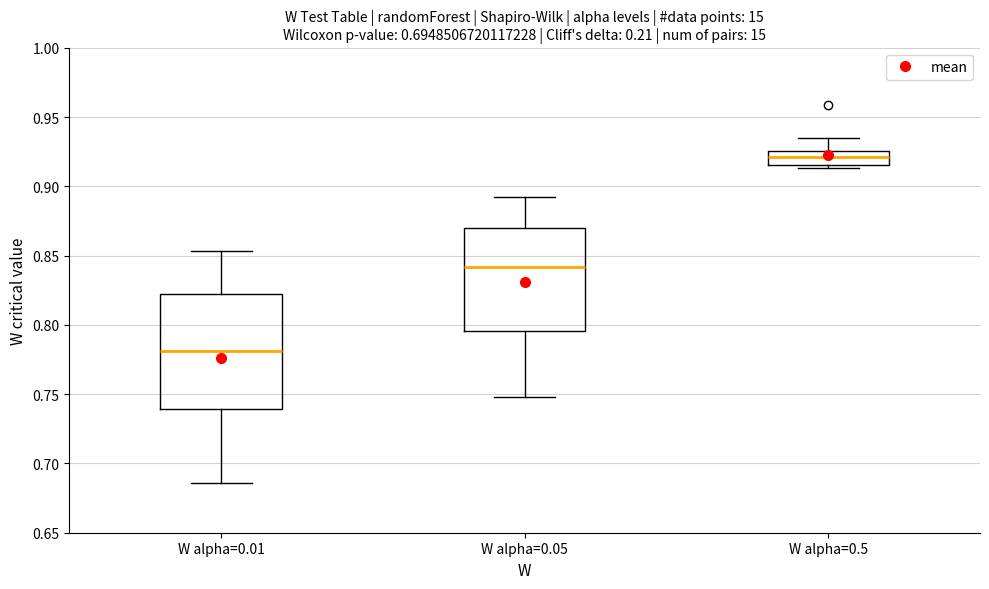

Which box is the tallest, from its lower edge to its upper edge?

W alpha=0.01